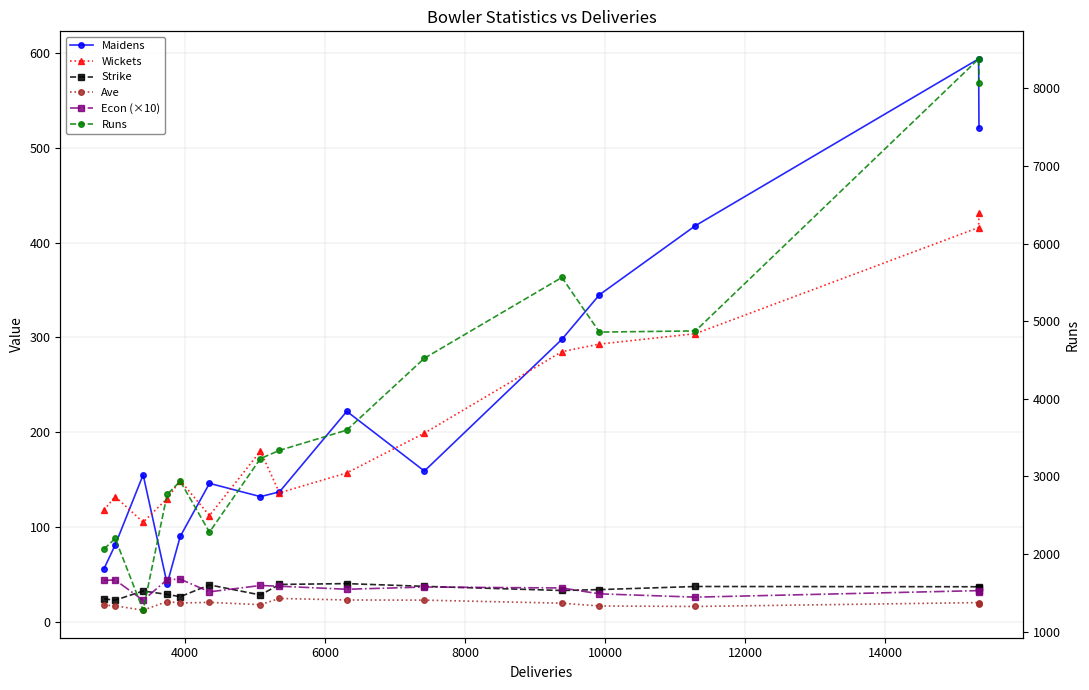

What is the maximum value shown in the chart?

8380.0